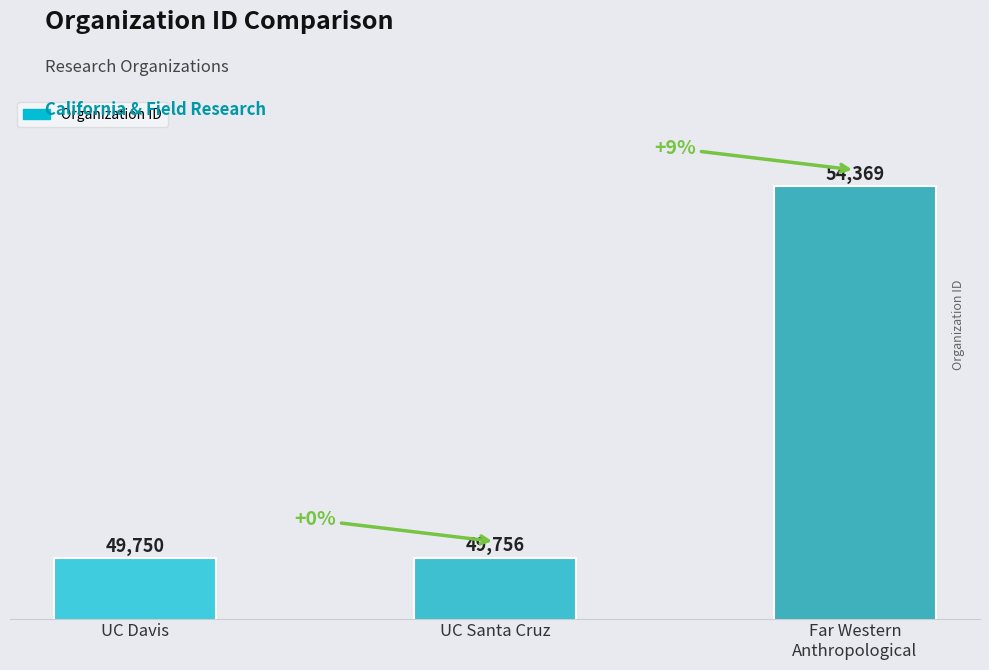

Reading left to right, what are all the values shown in this chart?

UC Davis=49750	UC Santa Cruz=49756	Far Western
Anthropological=54369